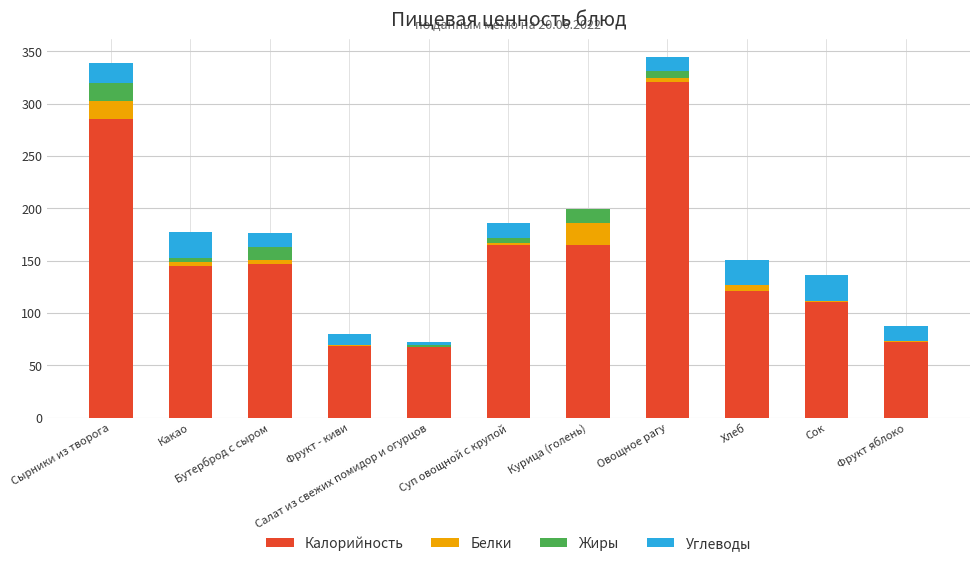

What are all the series names shown in the legend?

Калорийность, Белки, Жиры, Углеводы